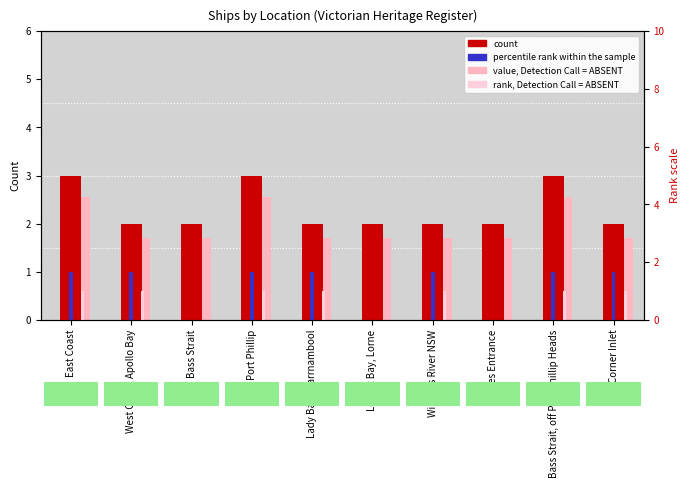

How many data points in percentile rank within the sample are less than 1?

3